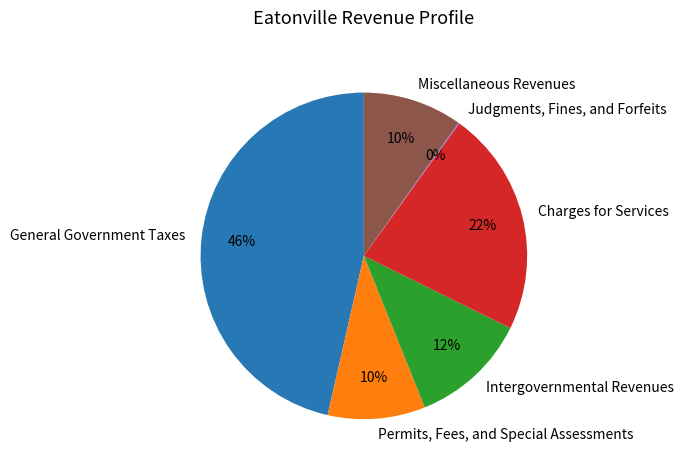

Do General Government Taxes and Intergovernmental Revenues together represent more than half of the pie?

Yes